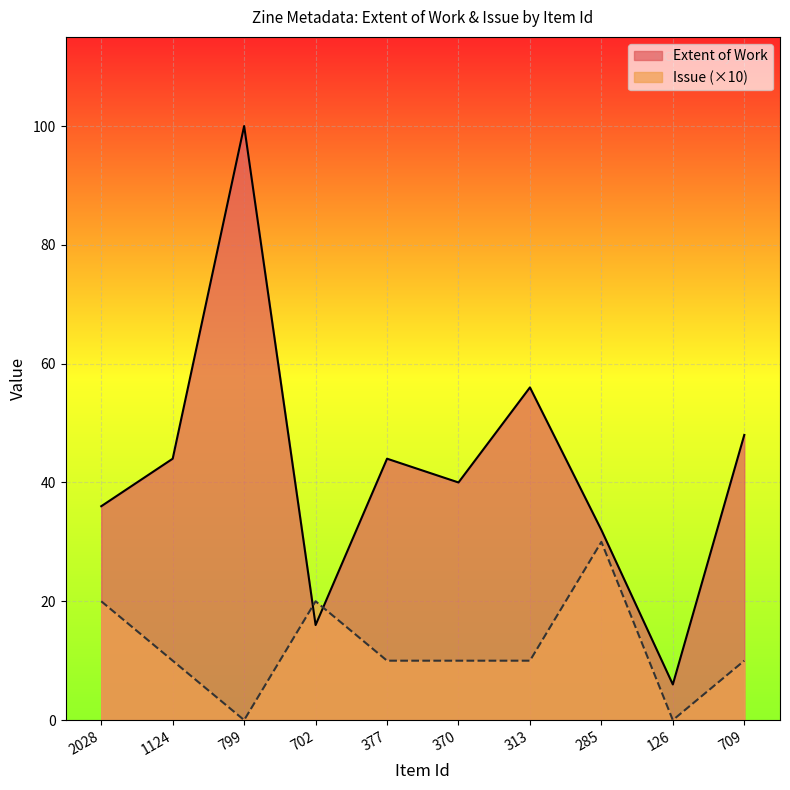

What is the total value across all series at 702?

36